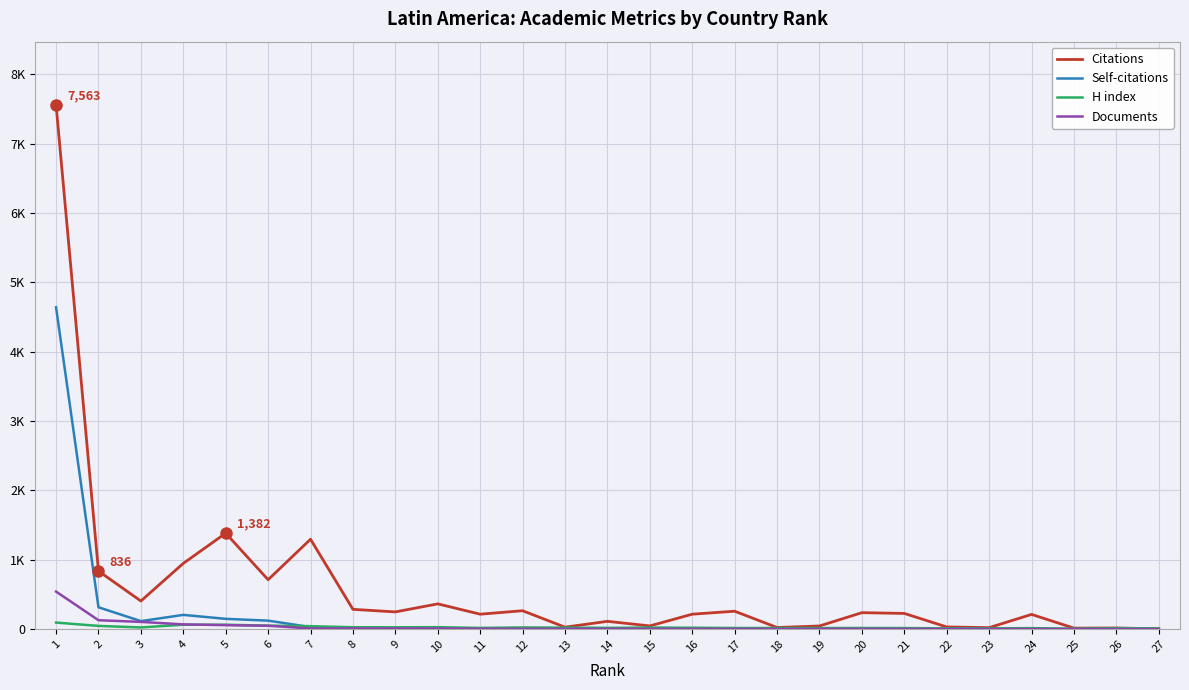

Reading left to right, transcribe all the data shown in this chart.

Citations: 7563	836	404	947	1382	711	1295	284	247	363	214	264	27	111	45	214	257	22	44	236	225	30	20	211	13	15	3
Self-citations: 4640	314	114	204	147	121	28	15	4	12	5	9	9	1	6	4	5	4	2	12	3	1	7	2	0	0	0
H index: 93	45	23	62	62	49	41	26	25	27	16	23	20	17	21	19	15	15	14	15	14	10	10	13	4	13	9
Documents: 540	127	103	67	56	47	8	8	8	8	5	4	4	4	4	3	3	3	3	3	2	2	2	1	1	1	1